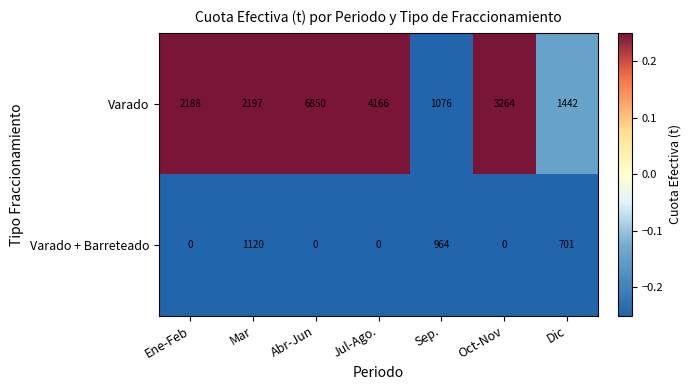

What is the approximate value of Varado + Barreteado at Mar?

1120